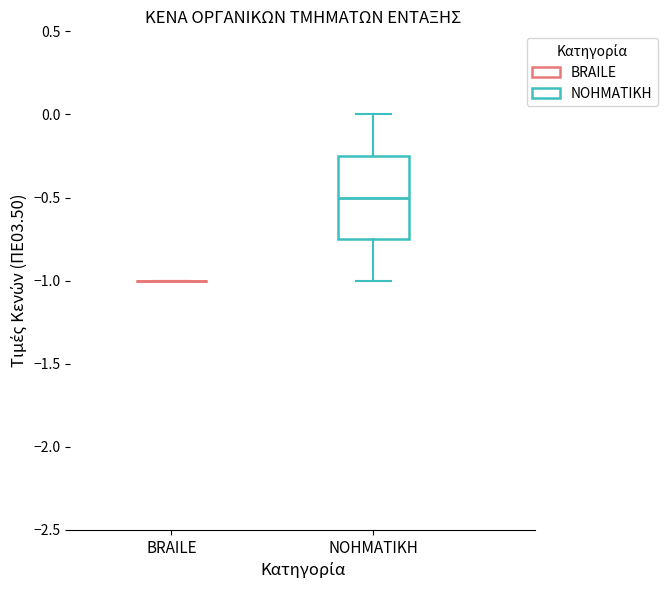

Where does the upper whisker of the box for ΝΟΗΜΑΤΙΚΗ end on the y-axis? The values are not printed on the chart, so give them approximately, as read against the axis.

0.00